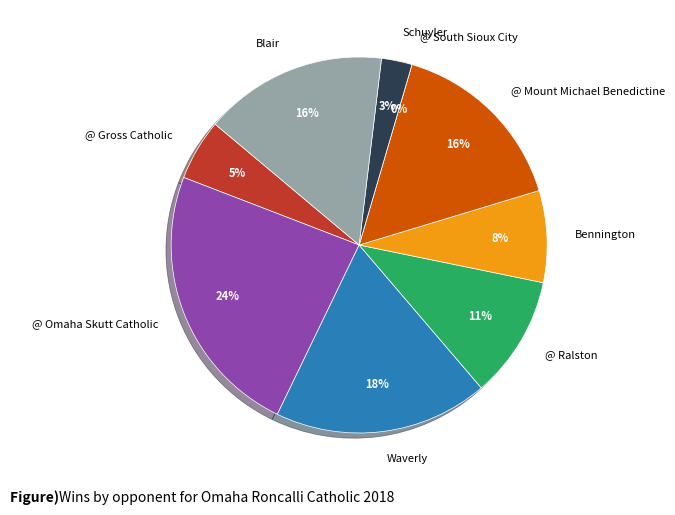

Rank the categories by value from lowest to highest.

@ South Sioux City, Schuyler, @ Gross Catholic, Bennington, @ Ralston, @ Mount Michael Benedictine, Blair, Waverly, @ Omaha Skutt Catholic